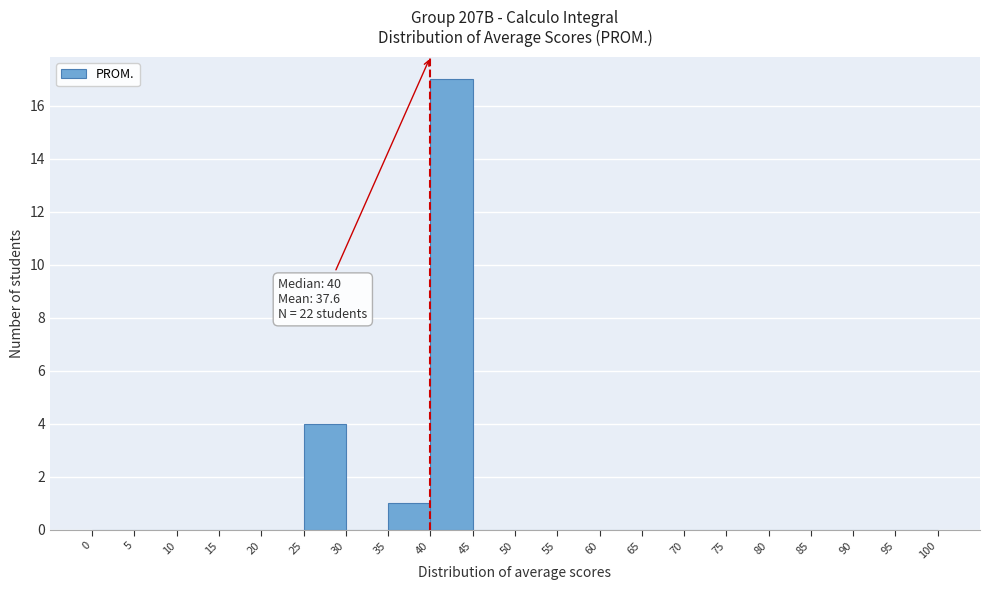

Over which range of the x-axis is the bar tallest?

40 to 45